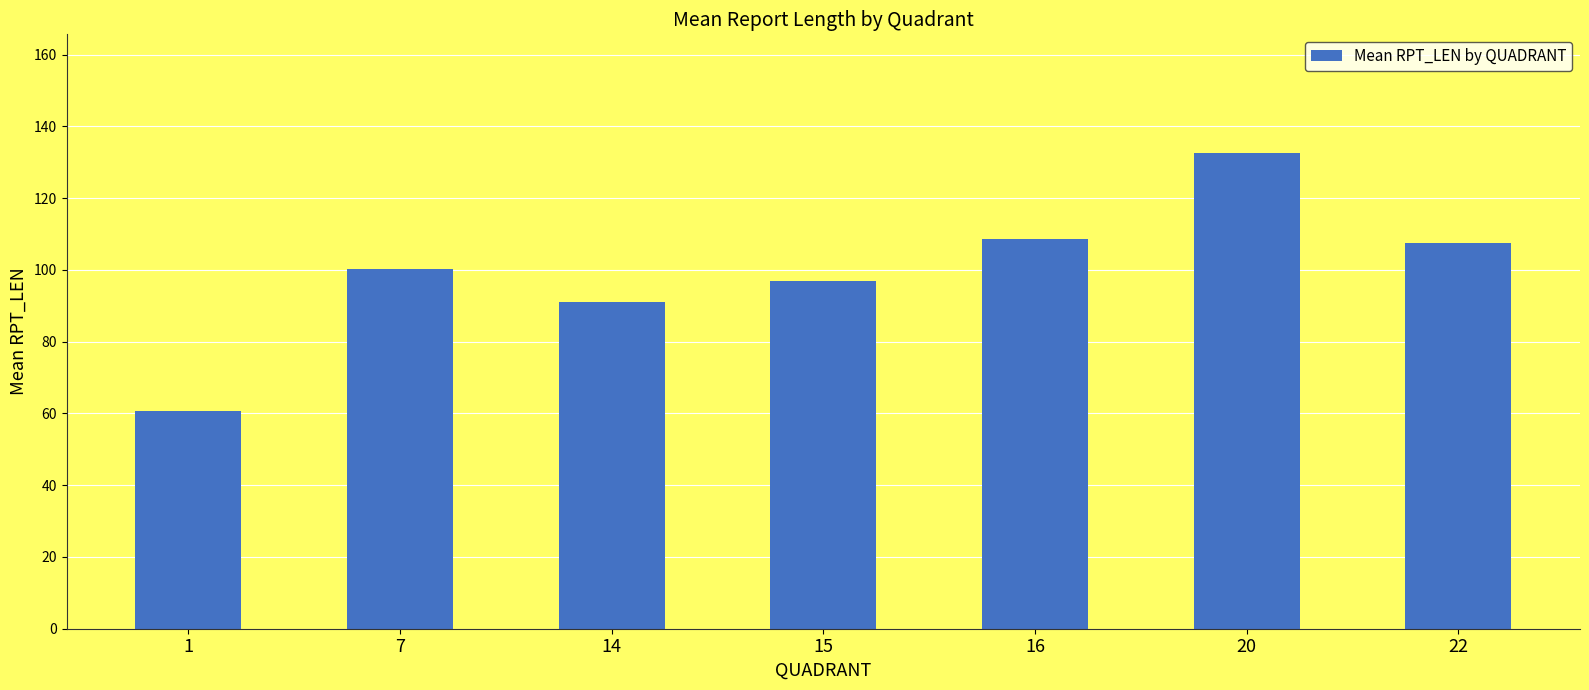

Which has a higher value, 15 or 16?

16